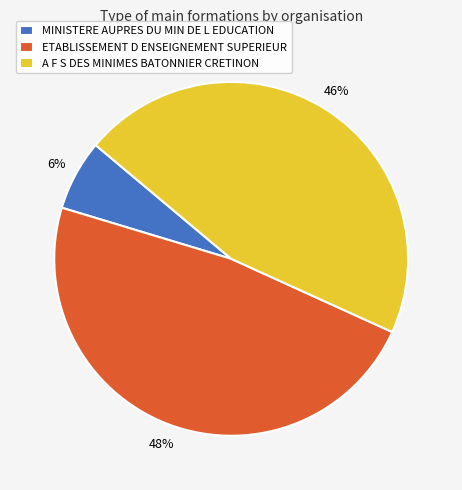

To the nearest percent, what is the average slice percentage?

33%